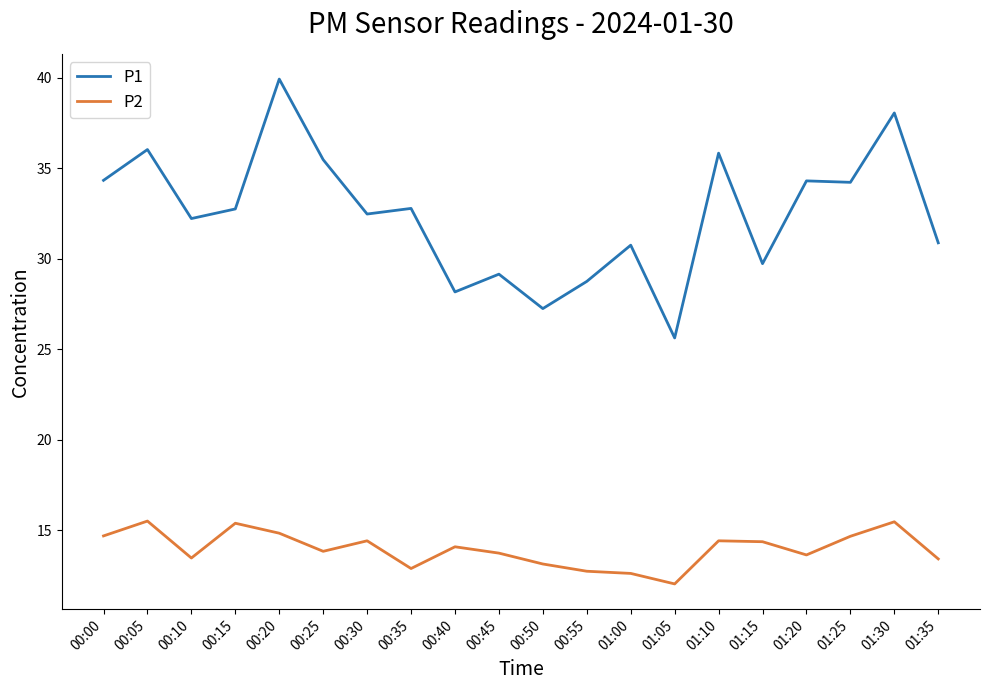

Is the value of P2 at 01:10 greater than the value of P1 at 00:40?

No